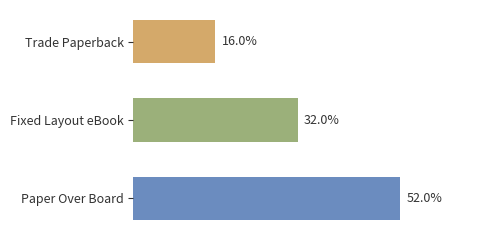

Are the bars horizontal?

Yes